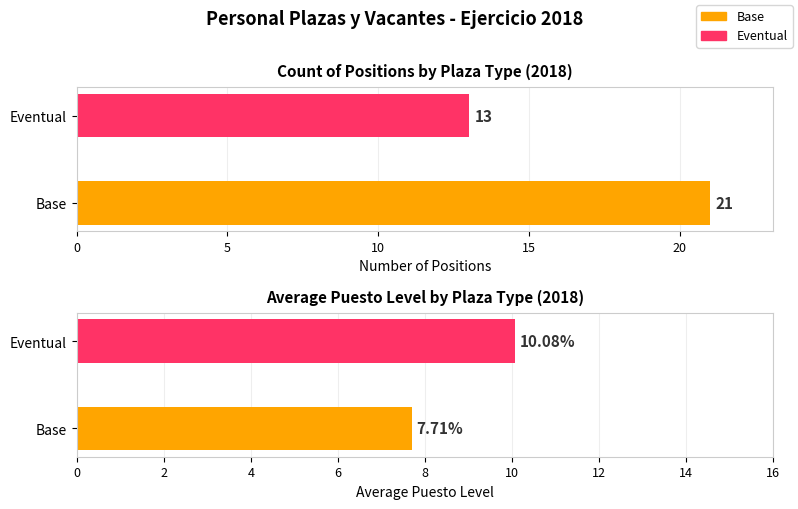

Are the bars horizontal?

Yes